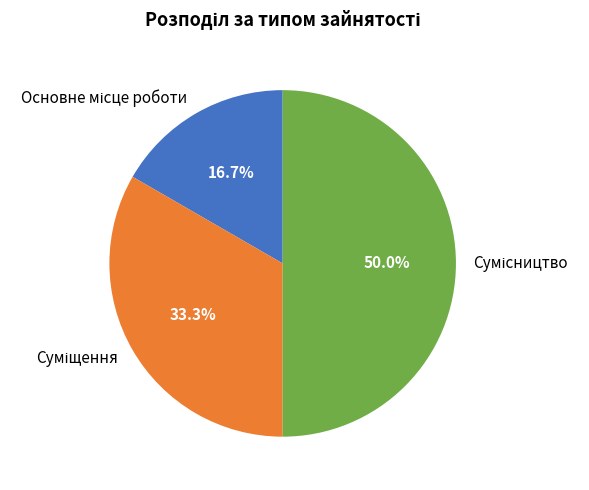

What percentage is the Сумісництво slice, to the nearest percent?

50%